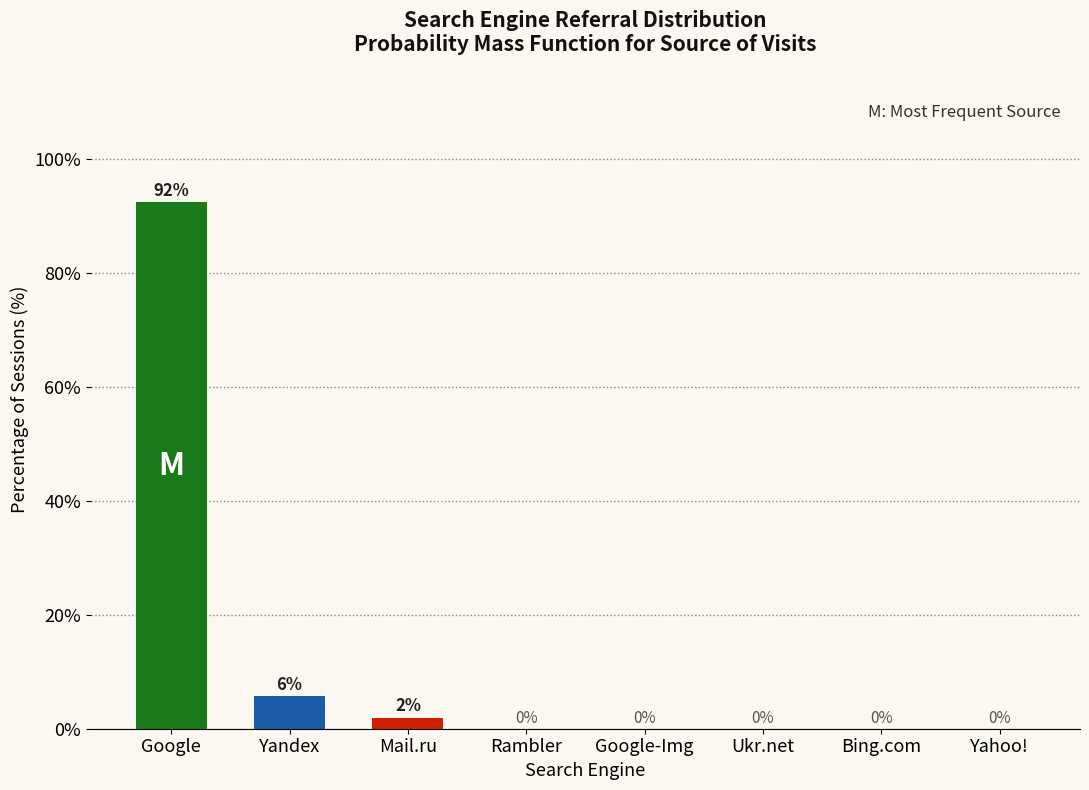

What is the sum of all values?

100.0